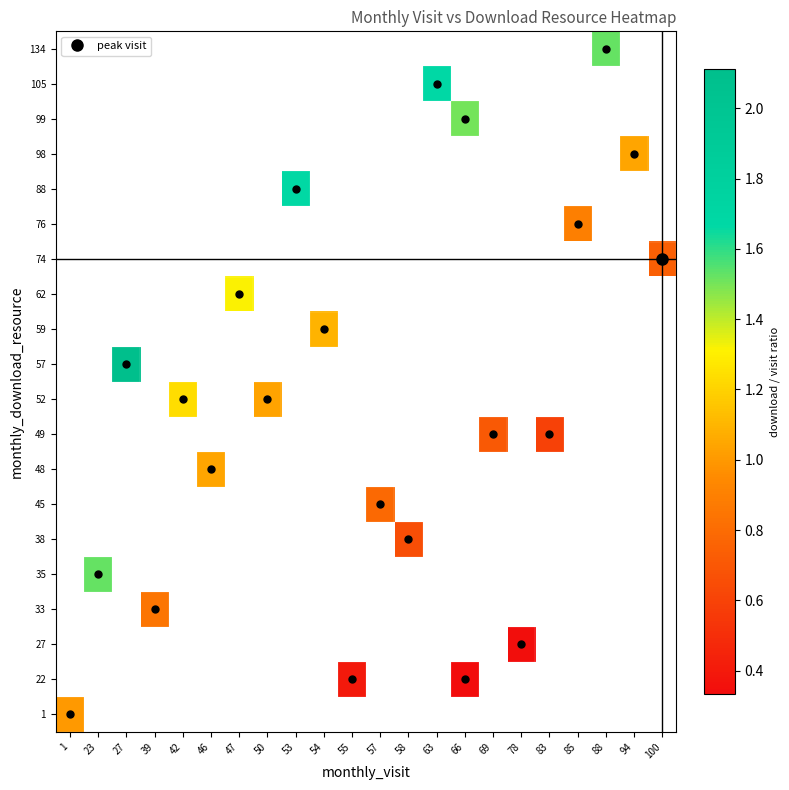

What is the minimum value shown in the chart?

0.3